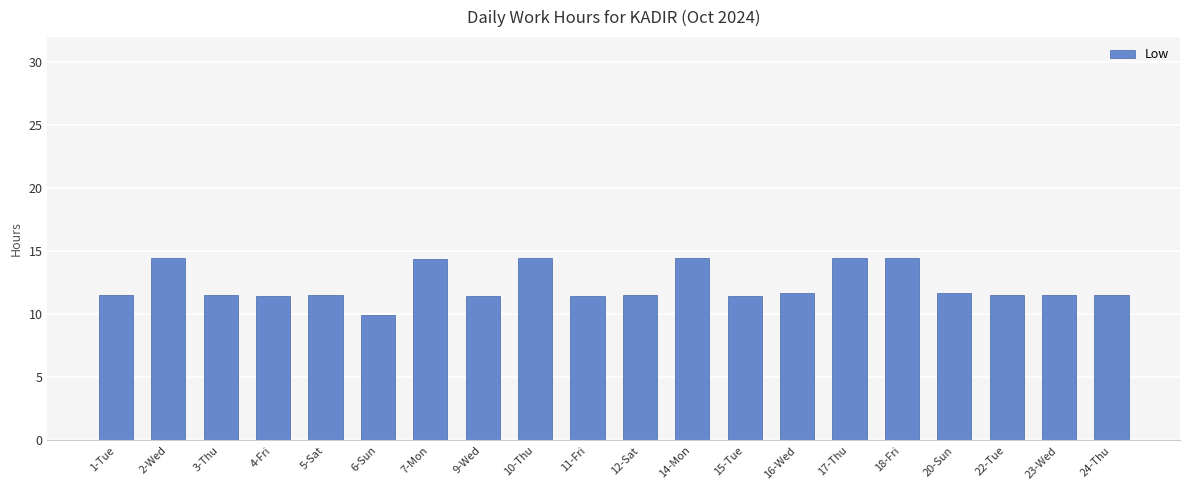

What is the difference between the second highest and second lowest values?

3.1